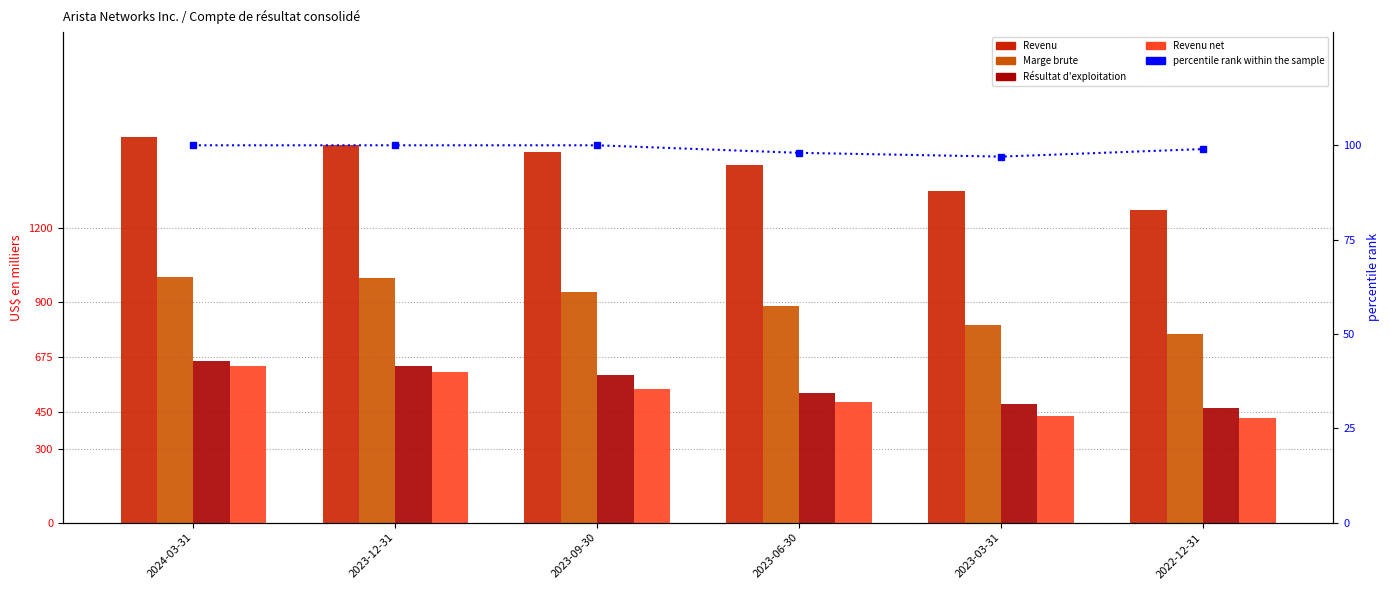

Which category has the highest value in the Revenu net series?

2024-03-31